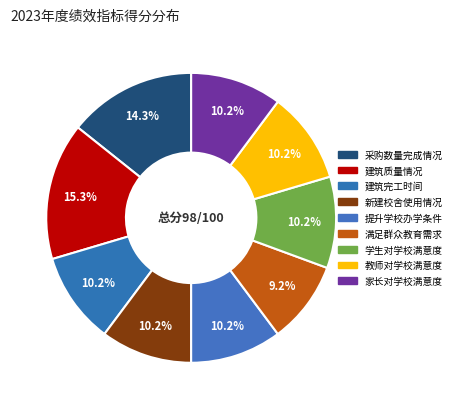

Does 提升学校办学条件 represent more than half of the total?

No